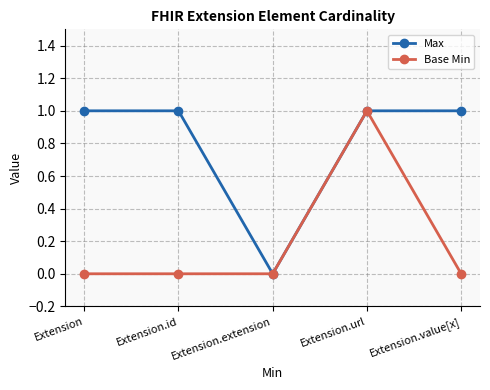

What is the label of the 4th point from the right?

Extension.id